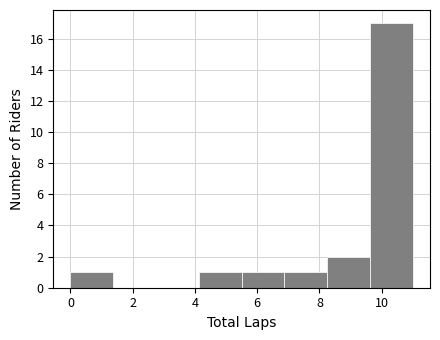

Over which range of the x-axis is the bar tallest?

9.6 to 11.0